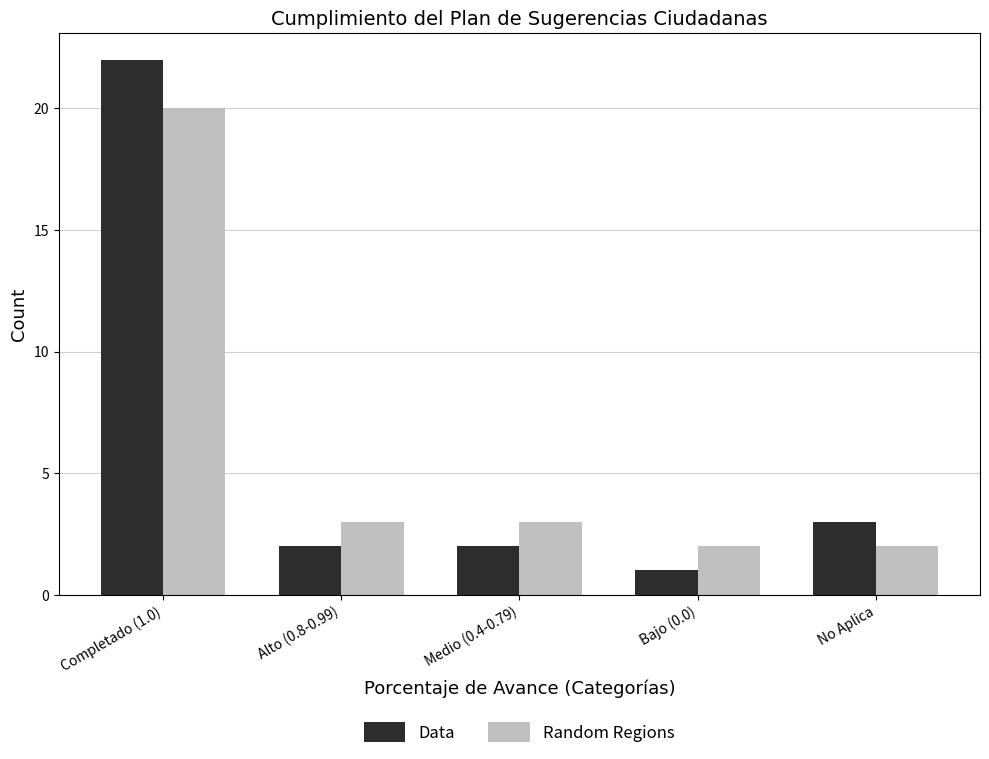

Are the bars horizontal?

No